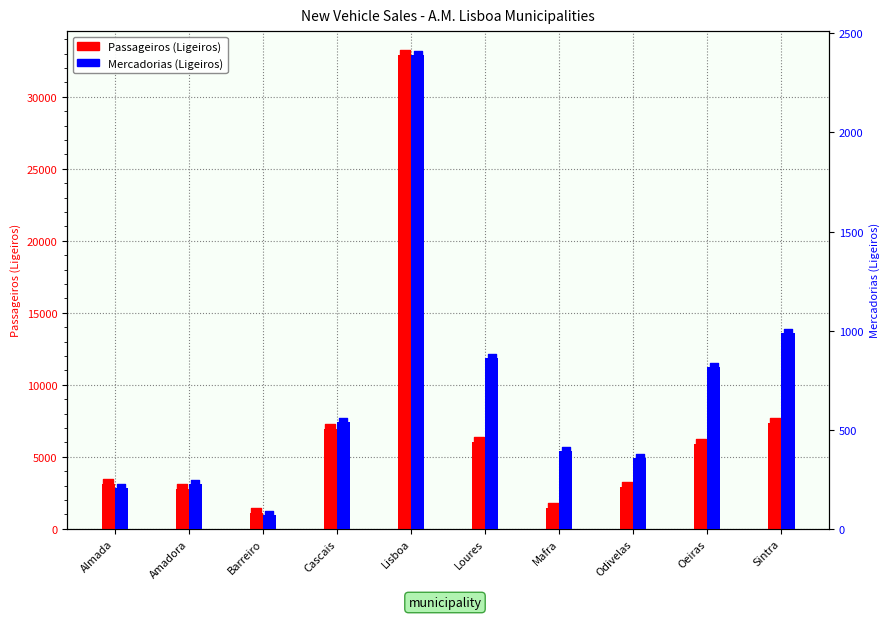

Which series has the largest Y range (max minus min)?

Passageiros (Ligeiros)